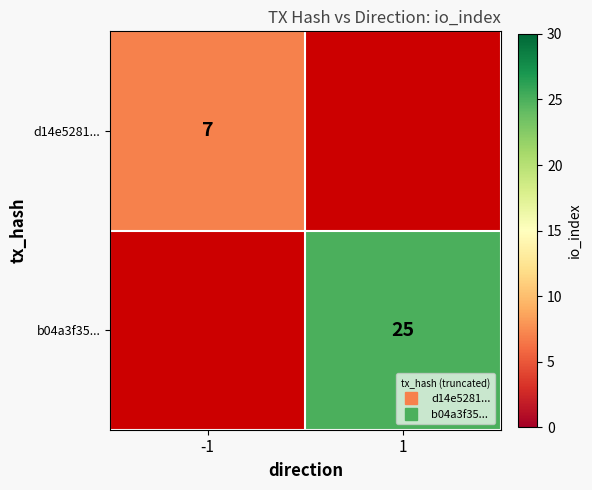

At which label does d14e5281... reach its peak?

-1